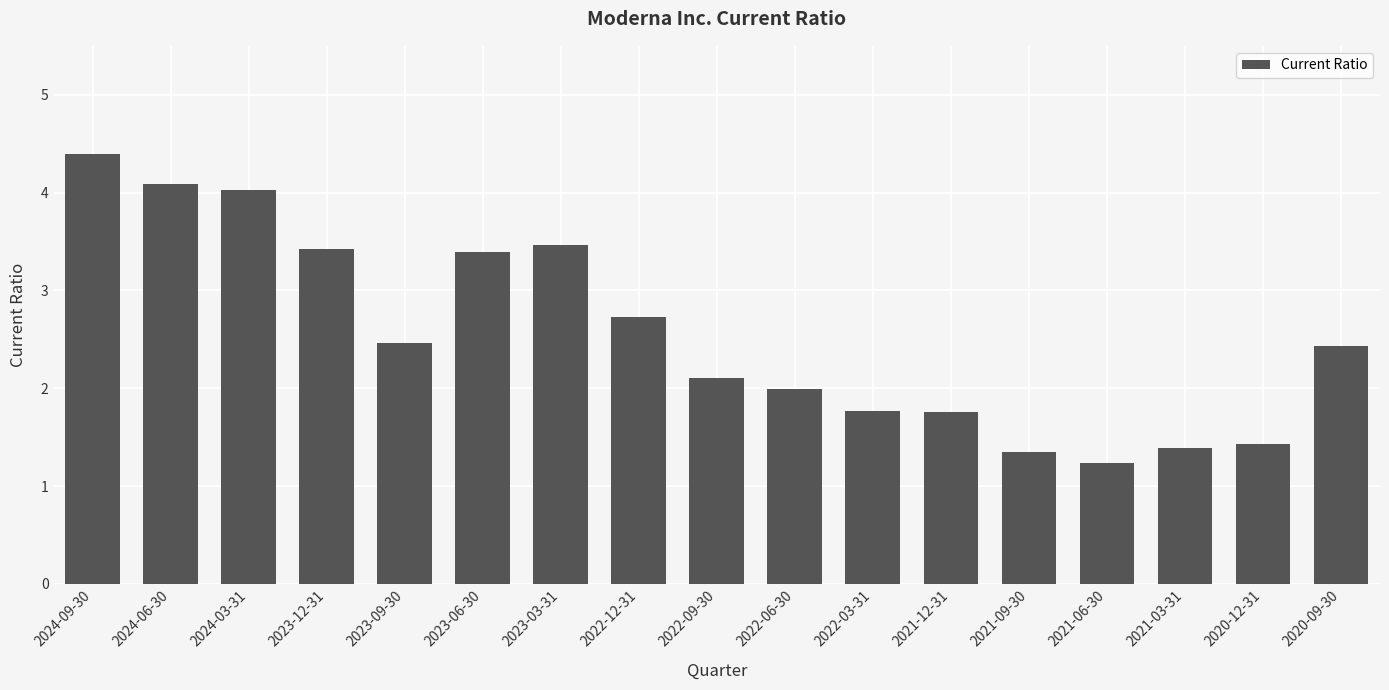

What is the difference between the values at 2020-12-31 and 2021-06-30?

0.2